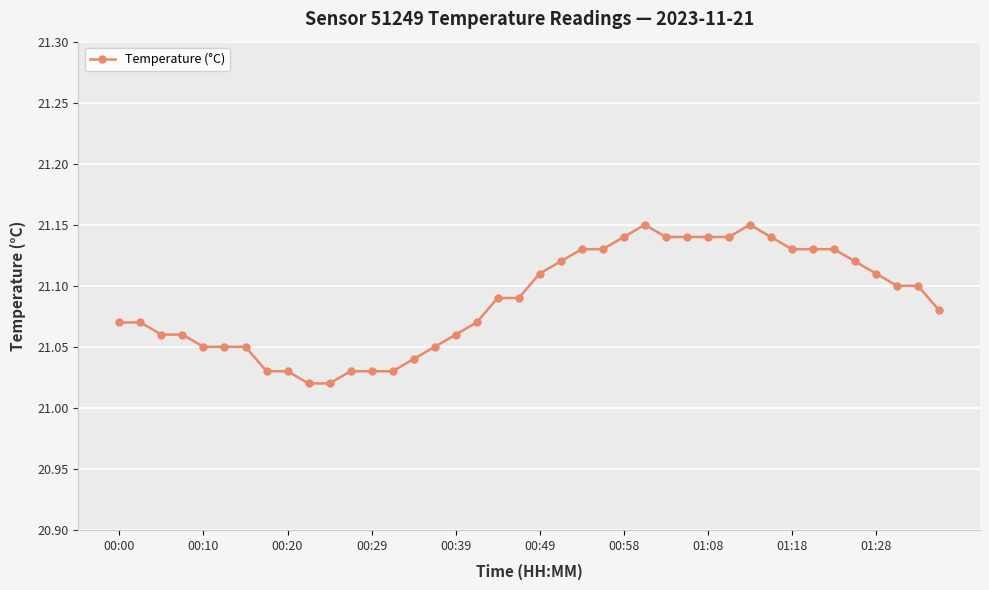

Count the values in the range 21 to 22.

40